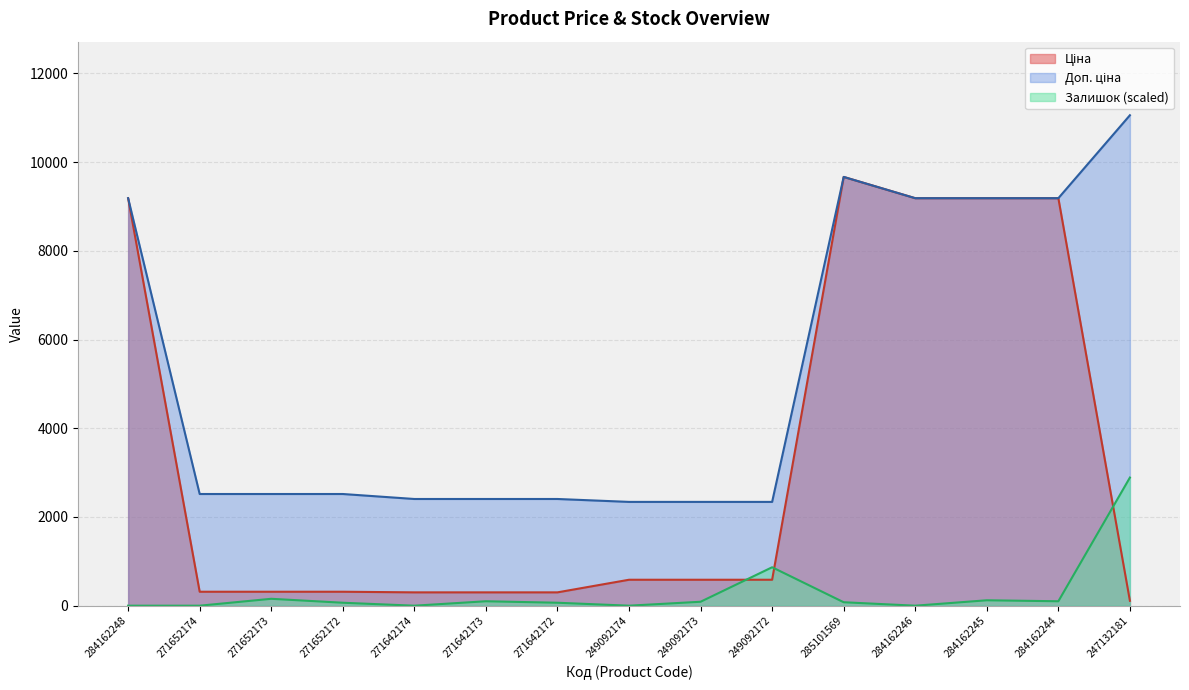

What is the label of the 3rd point from the right?

284162245